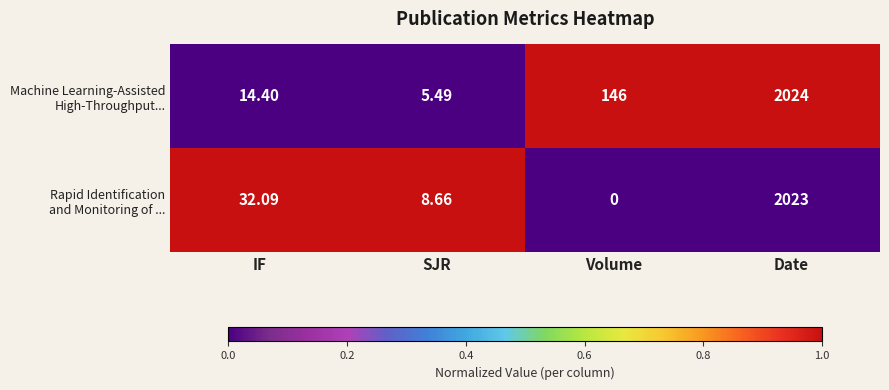

At which category does the chart reach its peak across all series?

Date